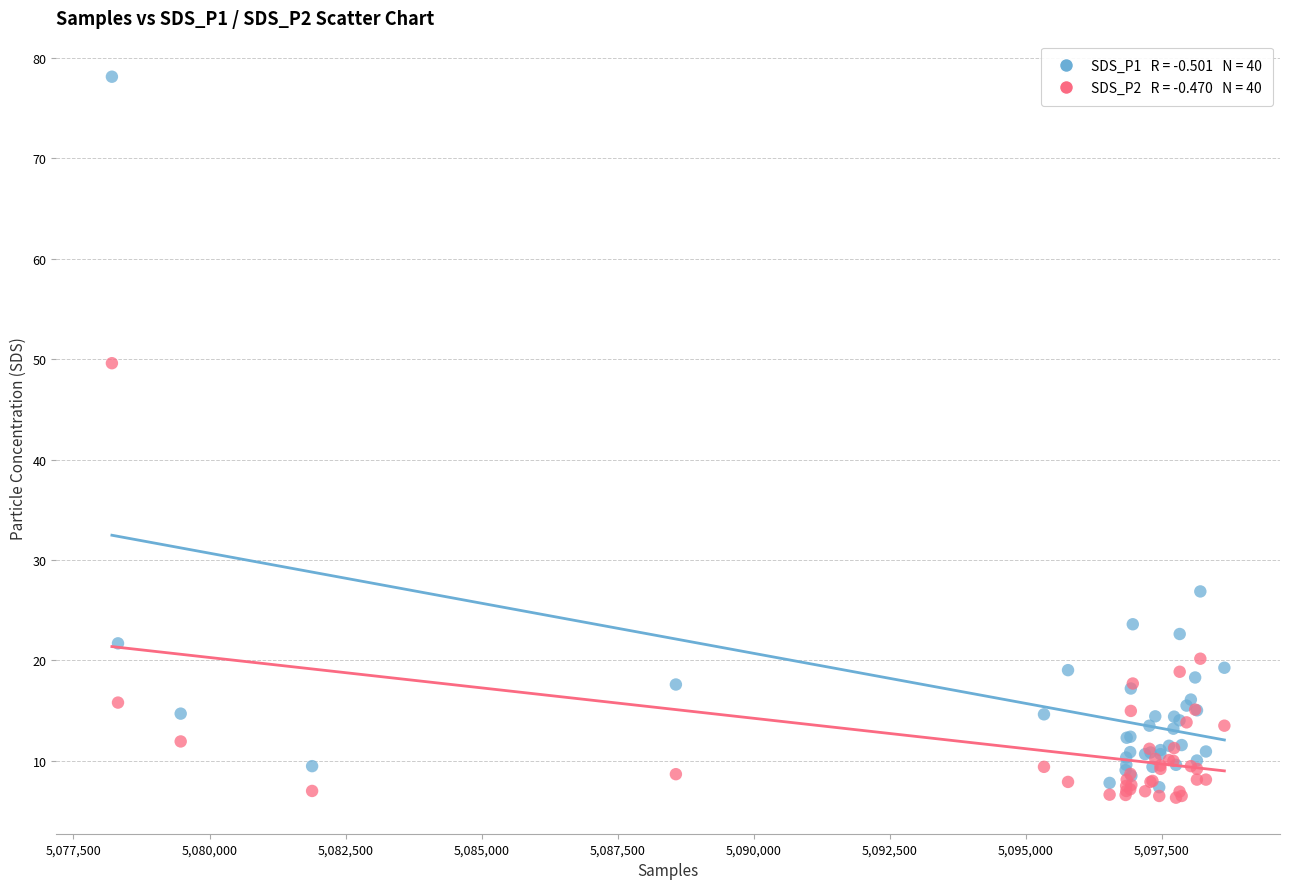

Across all series, what Y value is closest to 42?

49.6